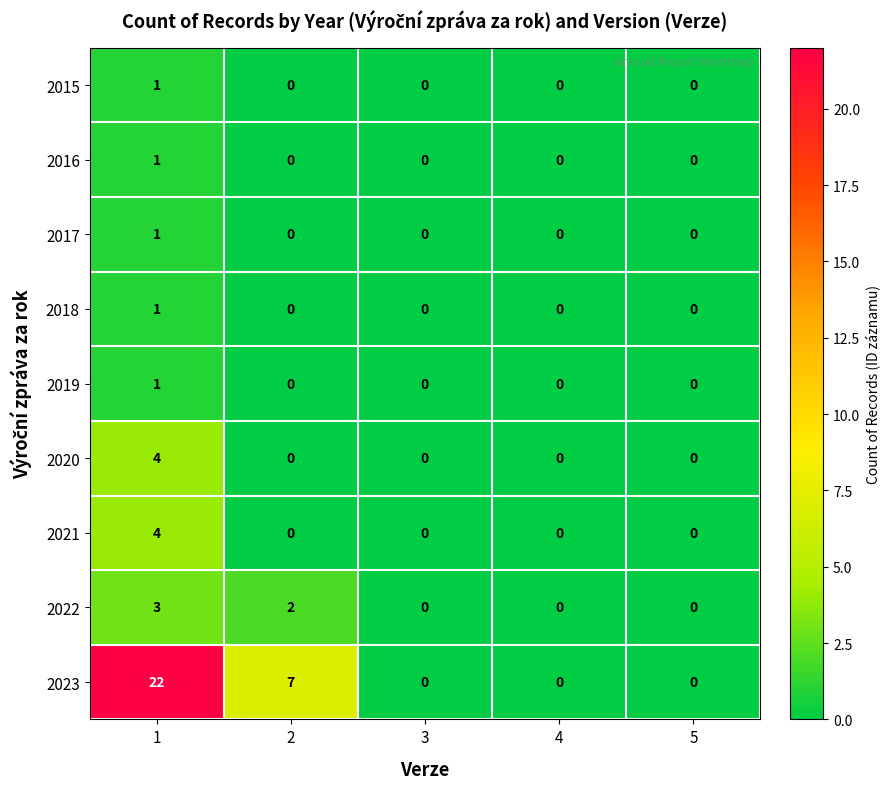

How many values in the 2021 series exceed 0?

1